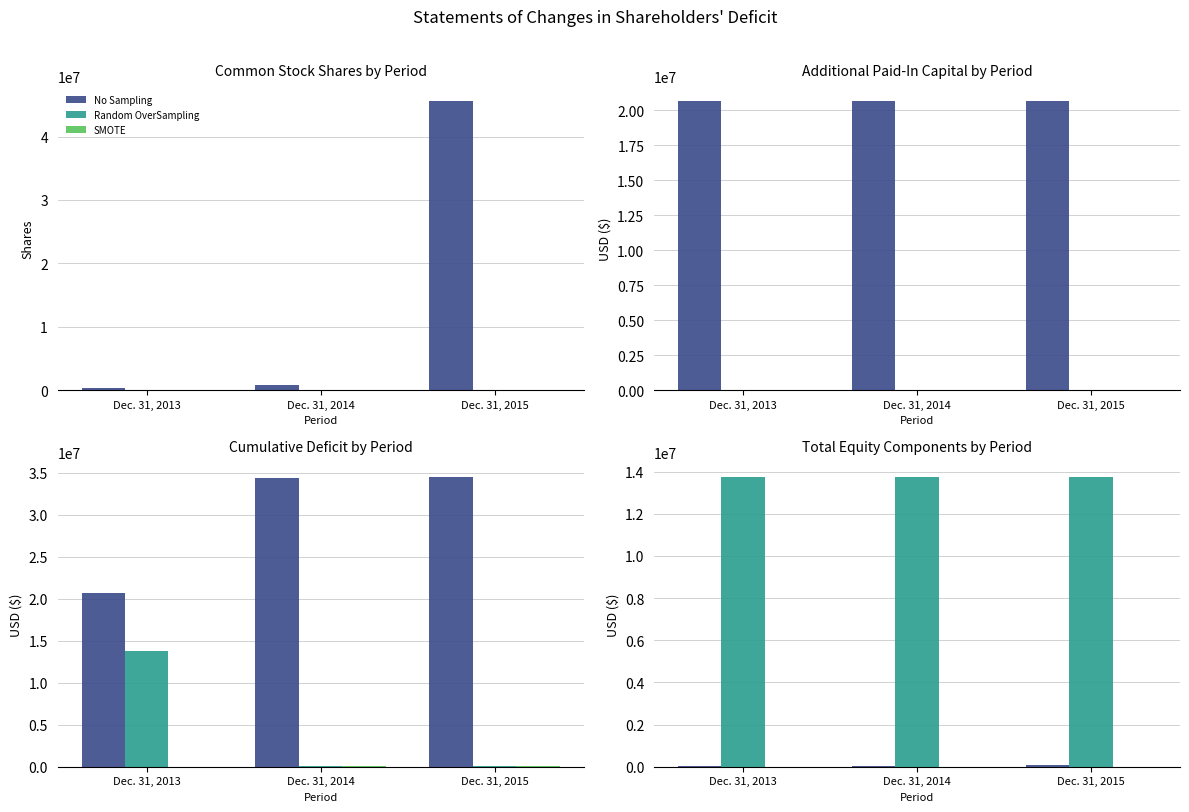

What is the value of the SMOTE bar at the 3rd from the left?

1